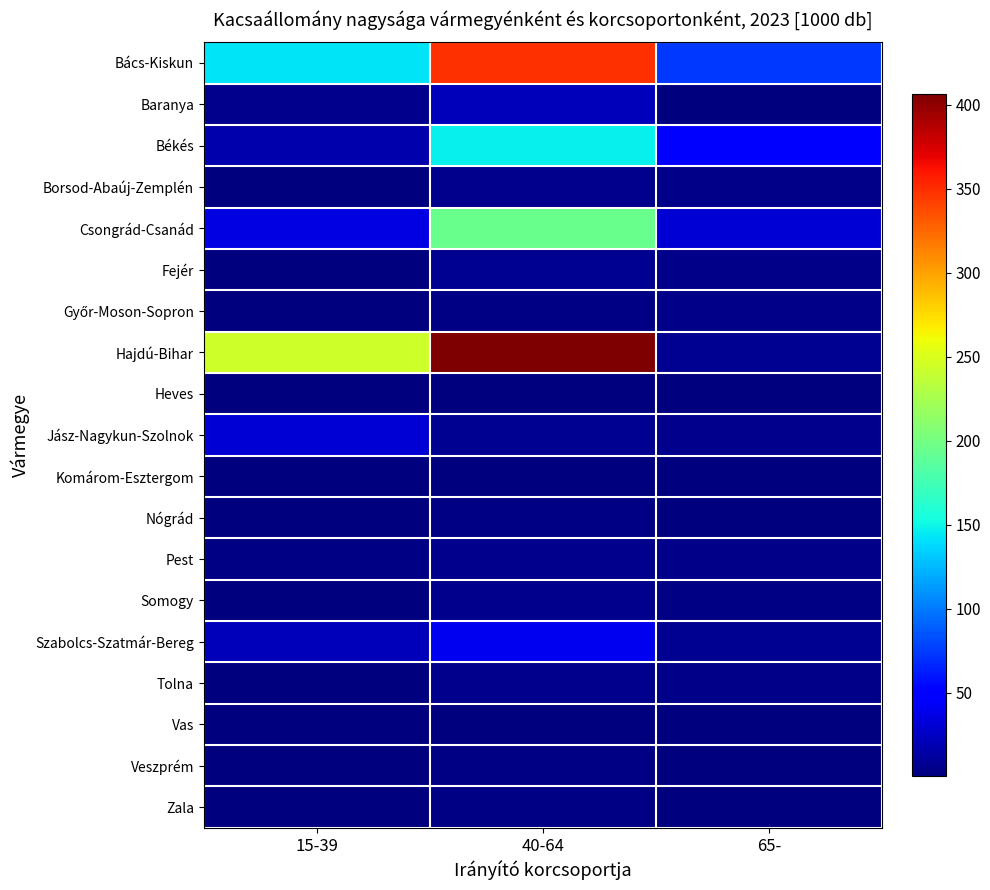

At which category is the sum across all series the highest?

40-64